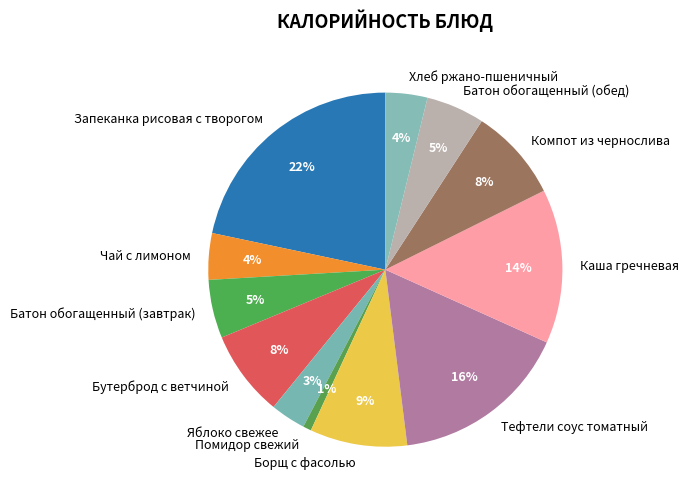

How many segments does this pie chart have?

12